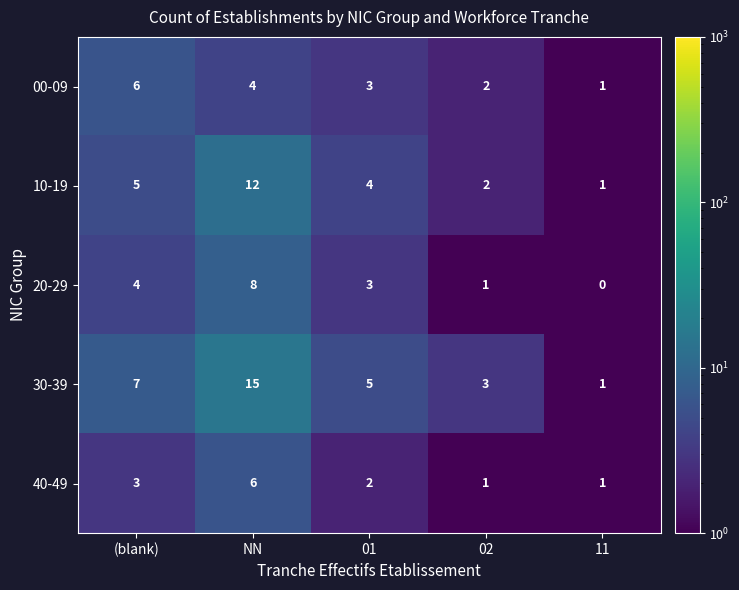

Which series has the widest spread of values?

30-39